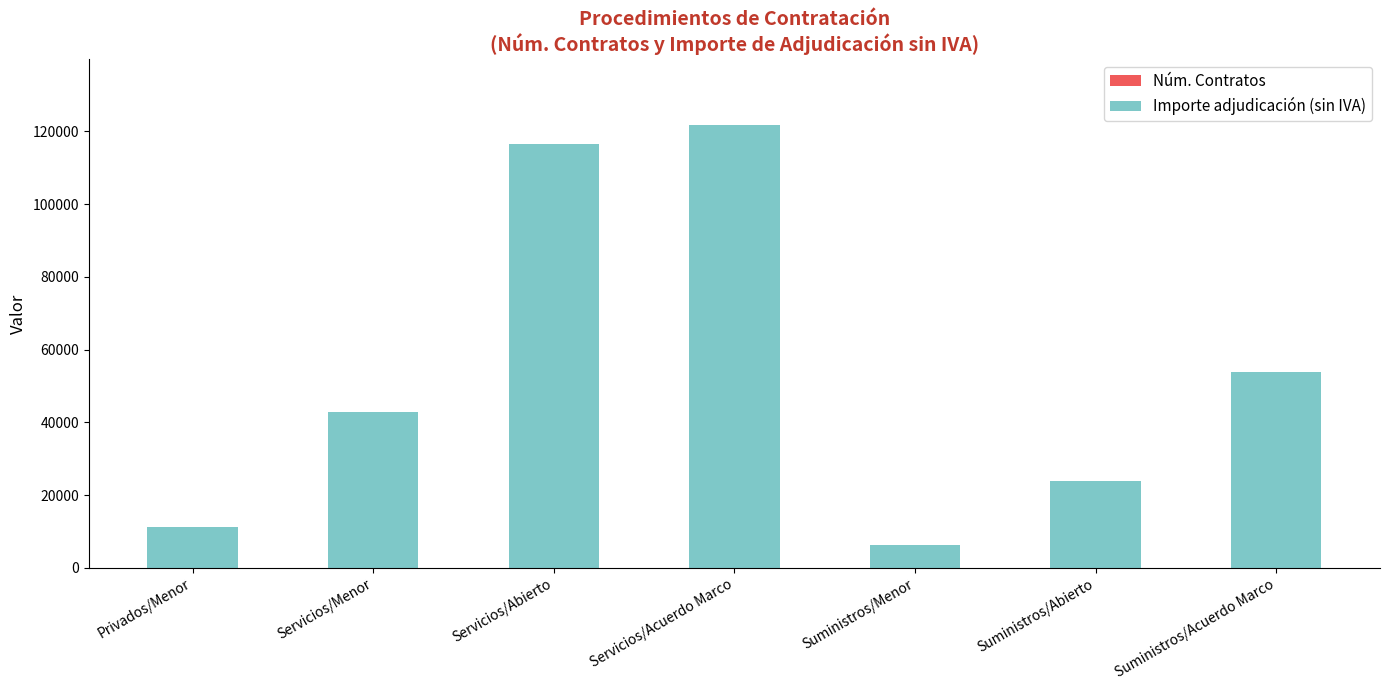

Does the chart contain stacked bars?

Yes